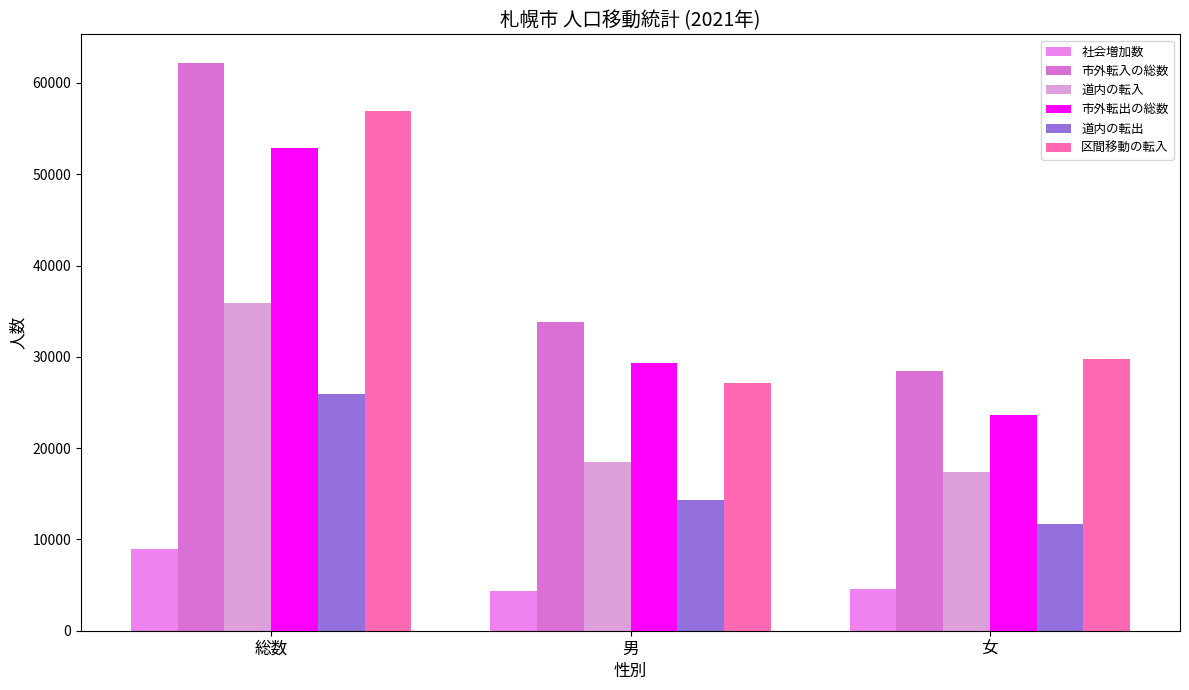

Which label corresponds to the smallest value in the chart?

男